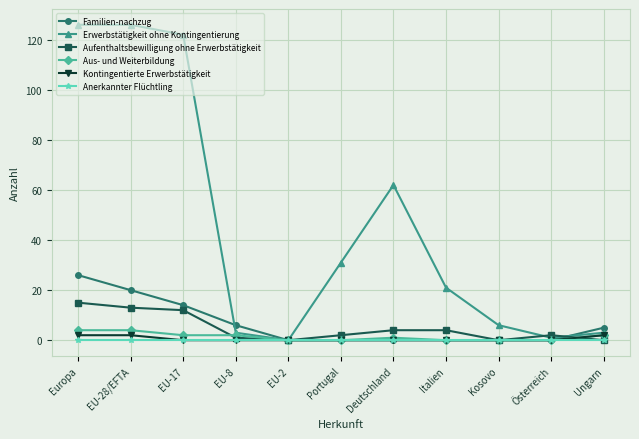

Which series has the widest spread of values?

Erwerbstätigkeit ohne Kontingentierung